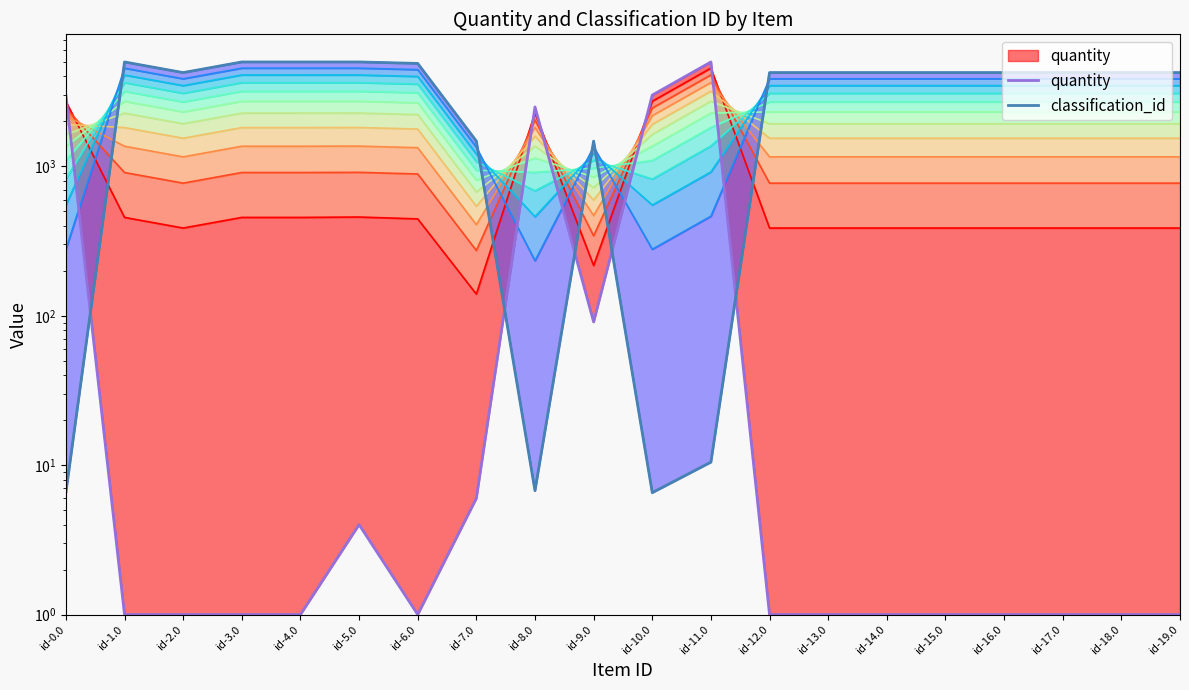

True or false: classification_id has a value of 7828.6 at id-1.0.

False